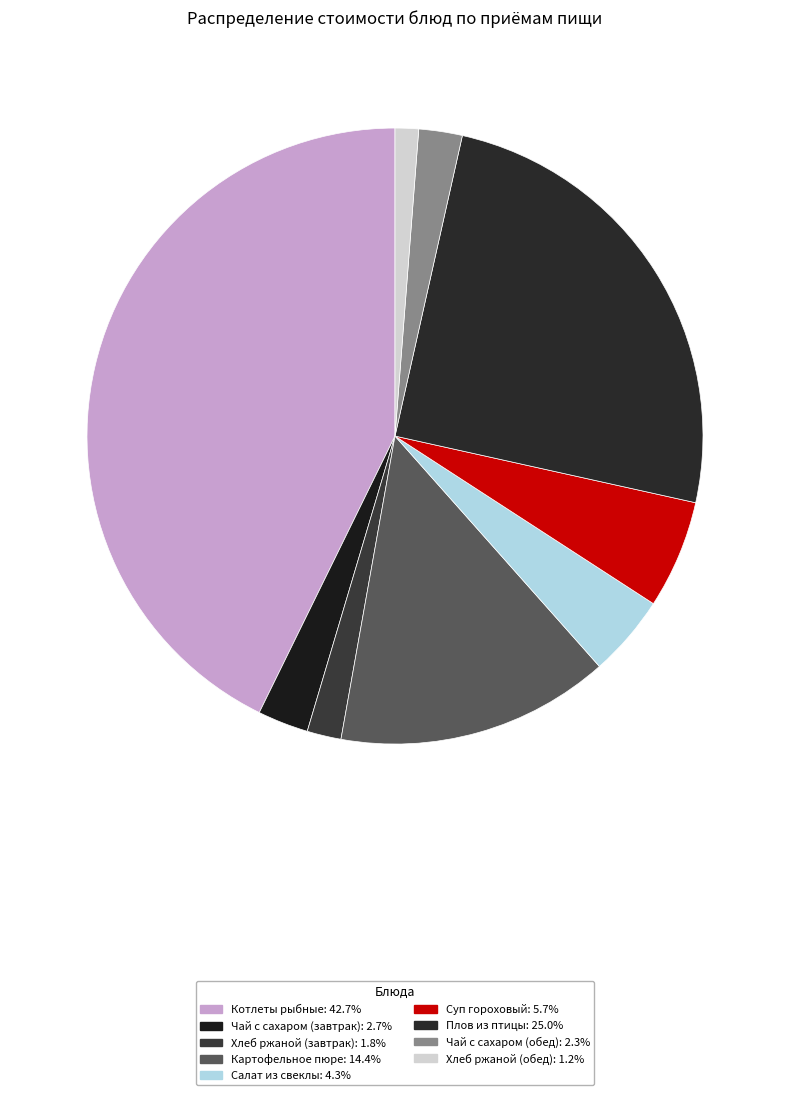

How many segments does this pie chart have?

9